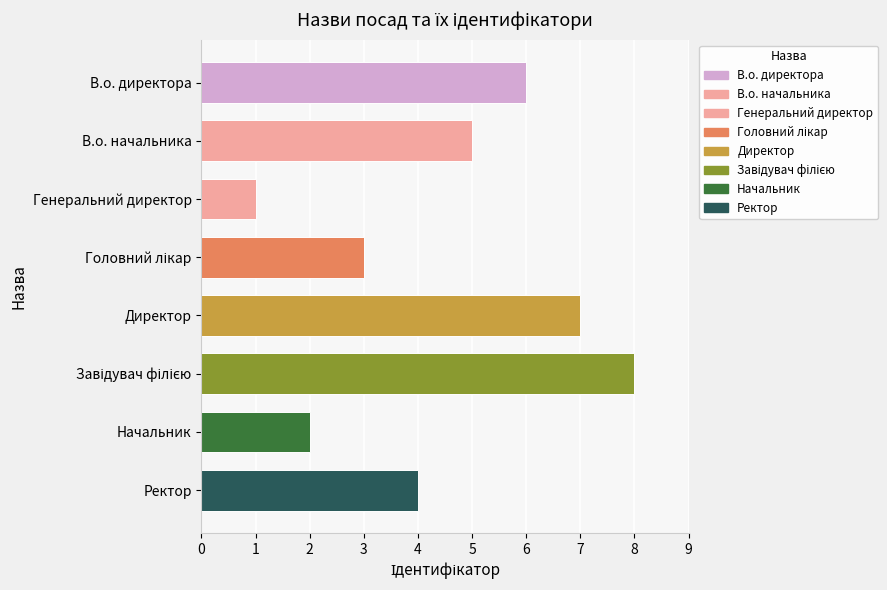

What is the smallest value displayed?

1